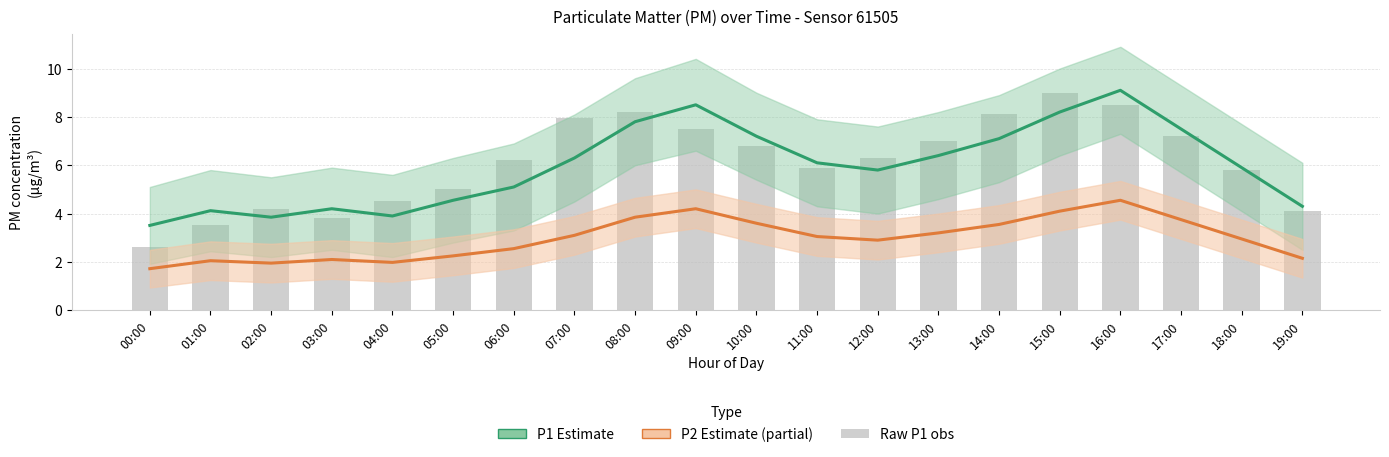

Is the value of P1 Estimate at 00:00 greater than the value of Raw P1 observations at 00:00?

Yes